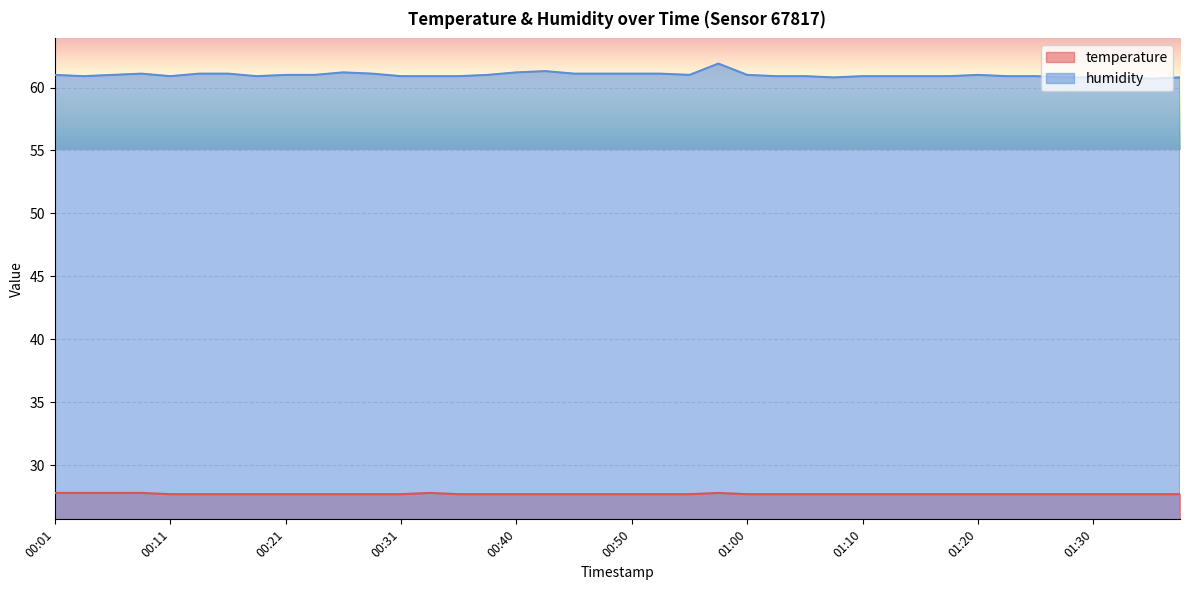

Is the value of temperature at 00:53 greater than the value of humidity at 01:12?

No